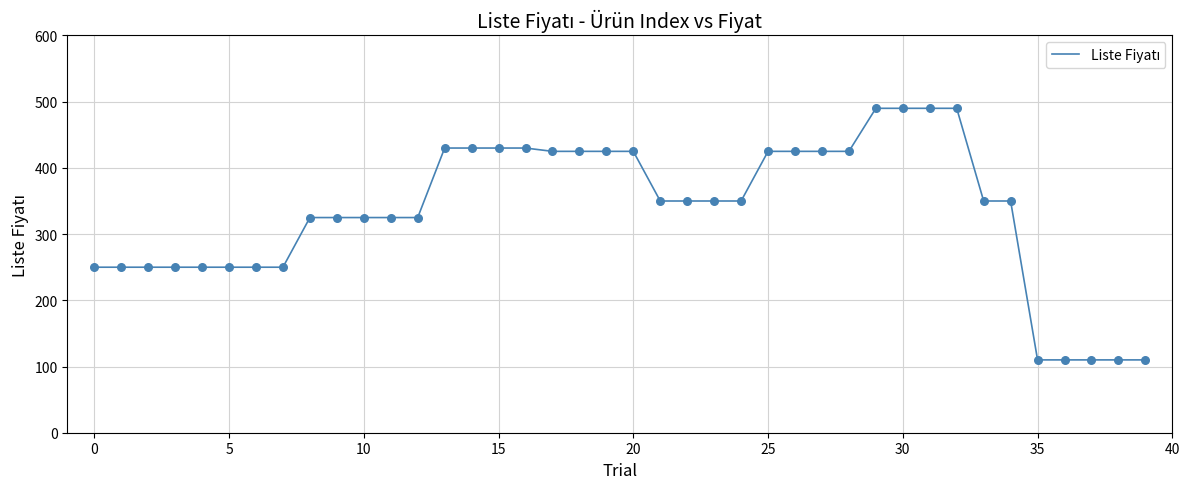

What is the difference between the maximum and minimum values?

380